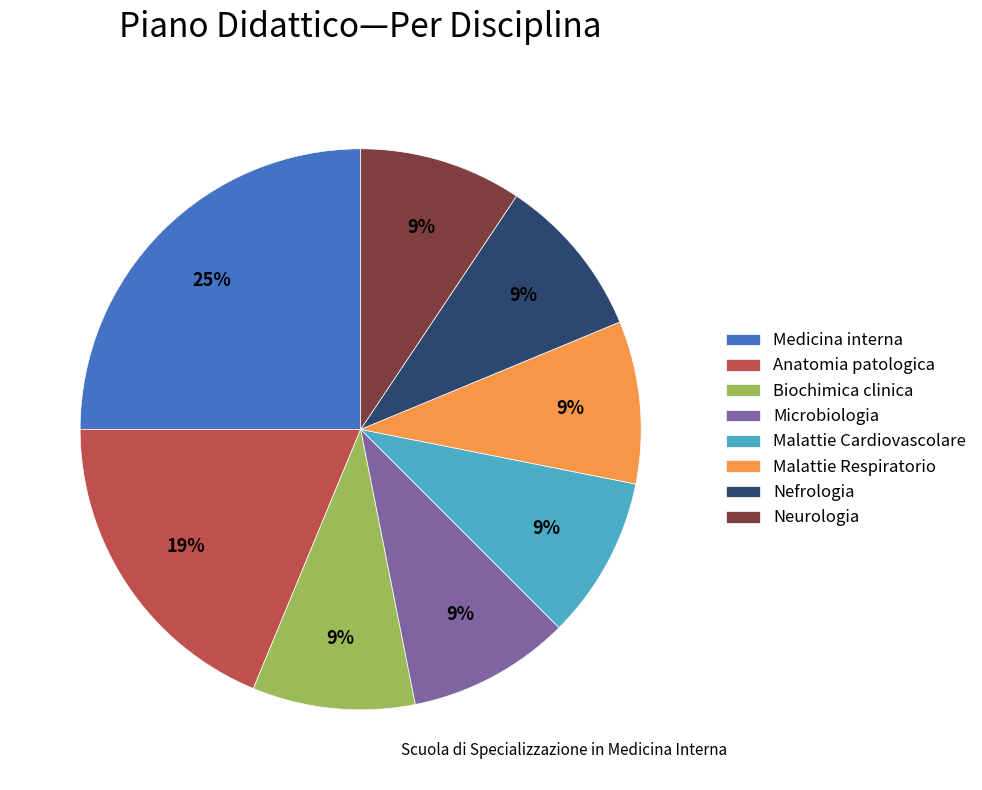

Combined, do Neurologia and Microbiologia account for over 50%?

No